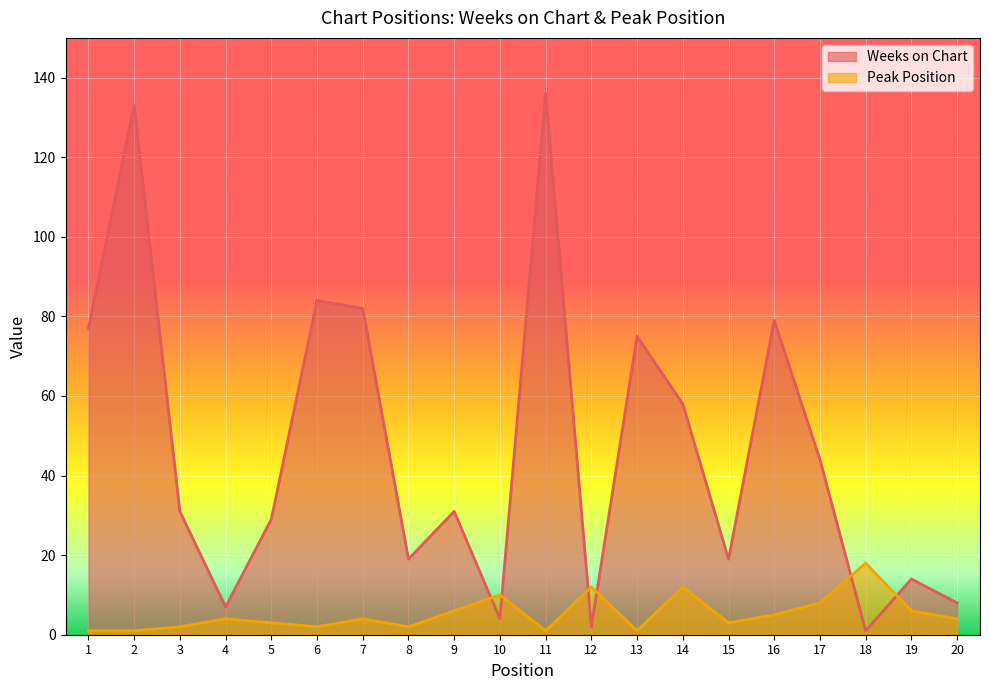

True or false: Weeks on Chart has a value of 44 at 17.

True